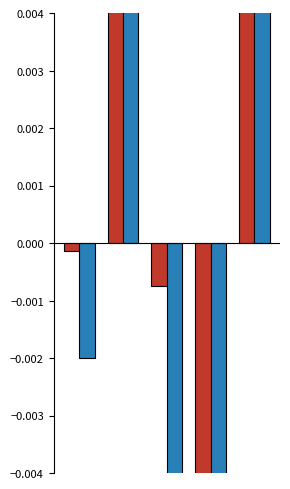

Which label corresponds to the smallest value in the chart?

2